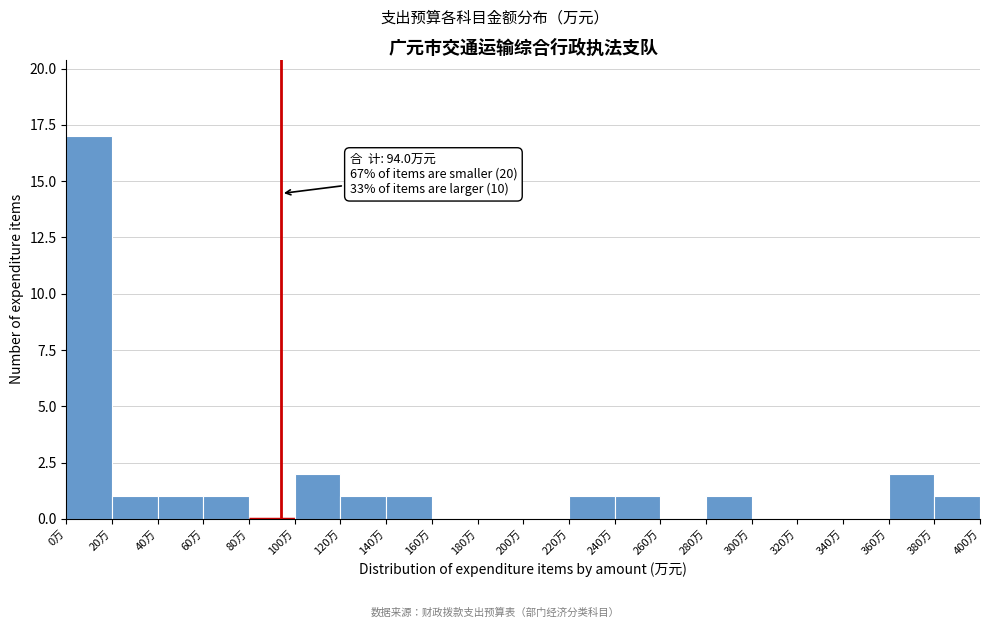

Which range on the x-axis has the tallest bar?

0 to 20